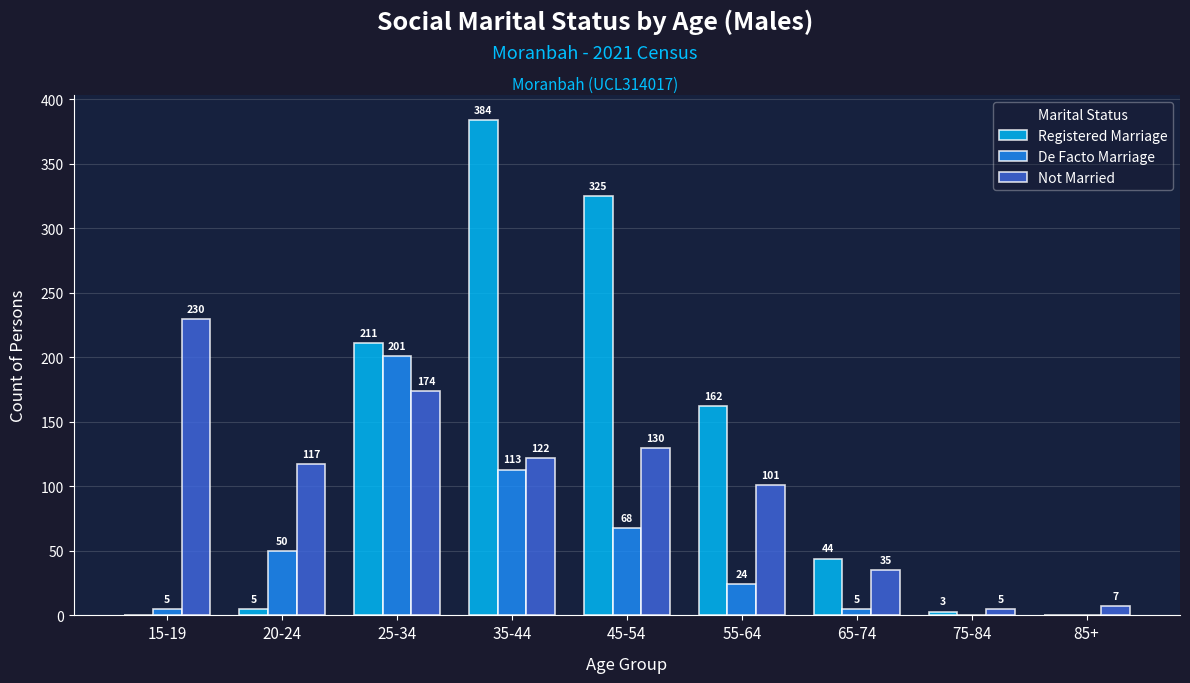

What is the average value of the Not Married series?

102